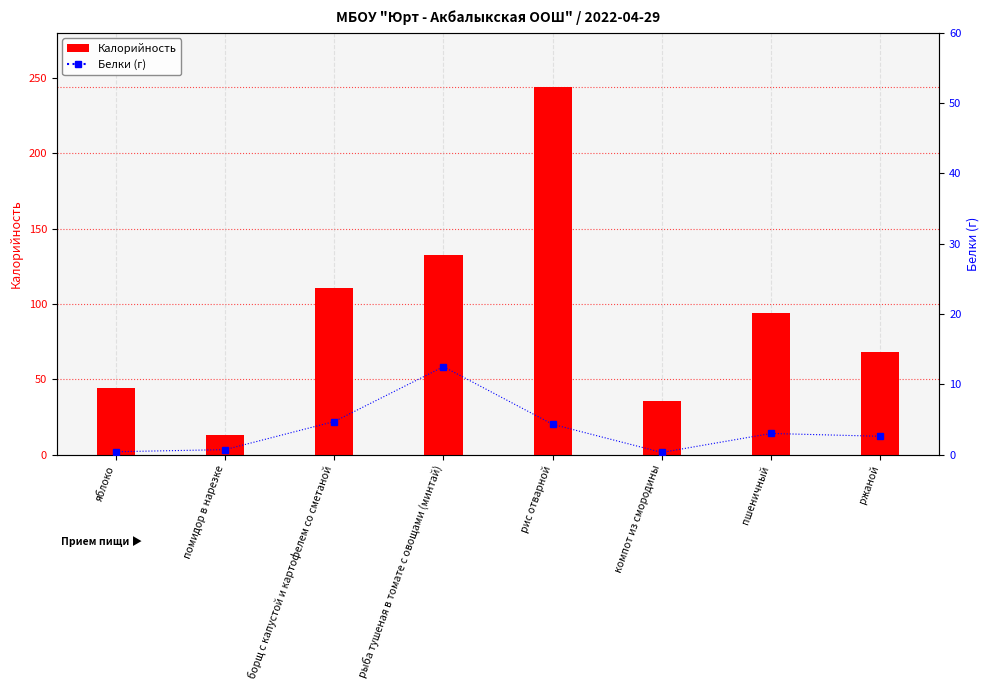

What is the average value of the Калорийность series?

92.7